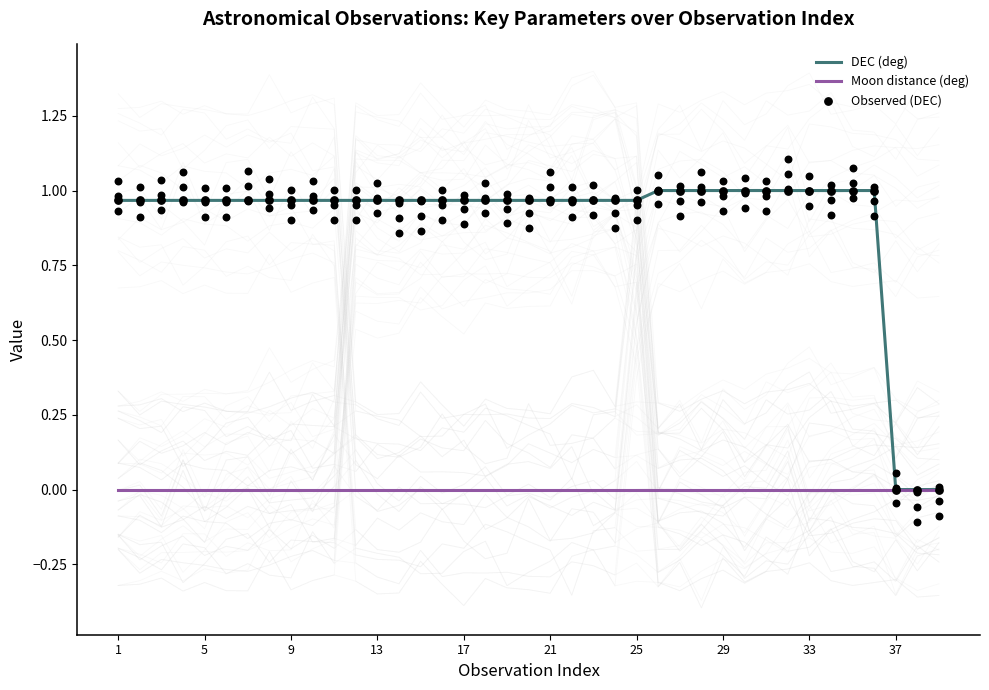

True or false: Moon distance (deg) has a value of 0.0 at 5.

True